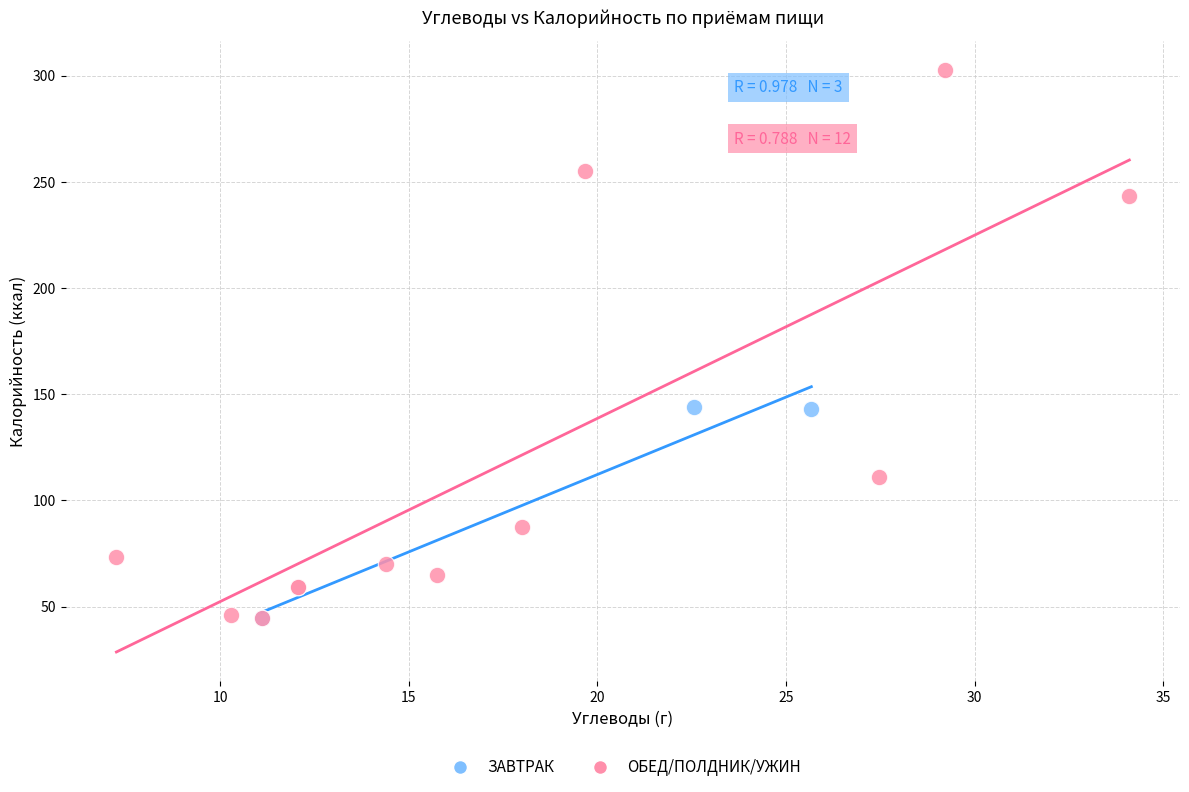

Which series reaches the maximum Y coordinate?

ОБЕД/ПОЛДНИК/УЖИН